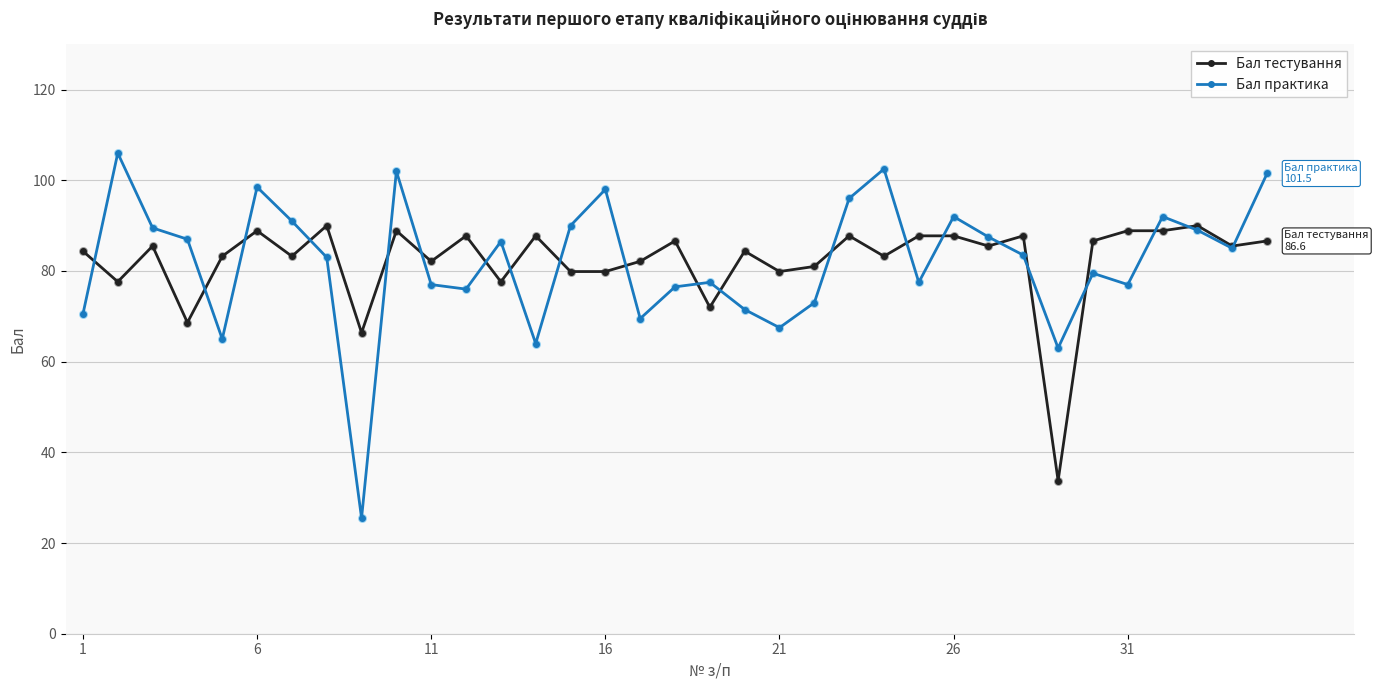

Which series has the widest spread of values?

Бал практика